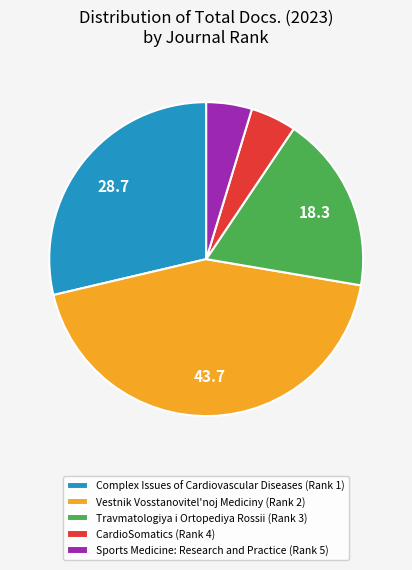

True or false: Sports Medicine: Research and Practice (Rank 5) accounts for 5% of the total.

True